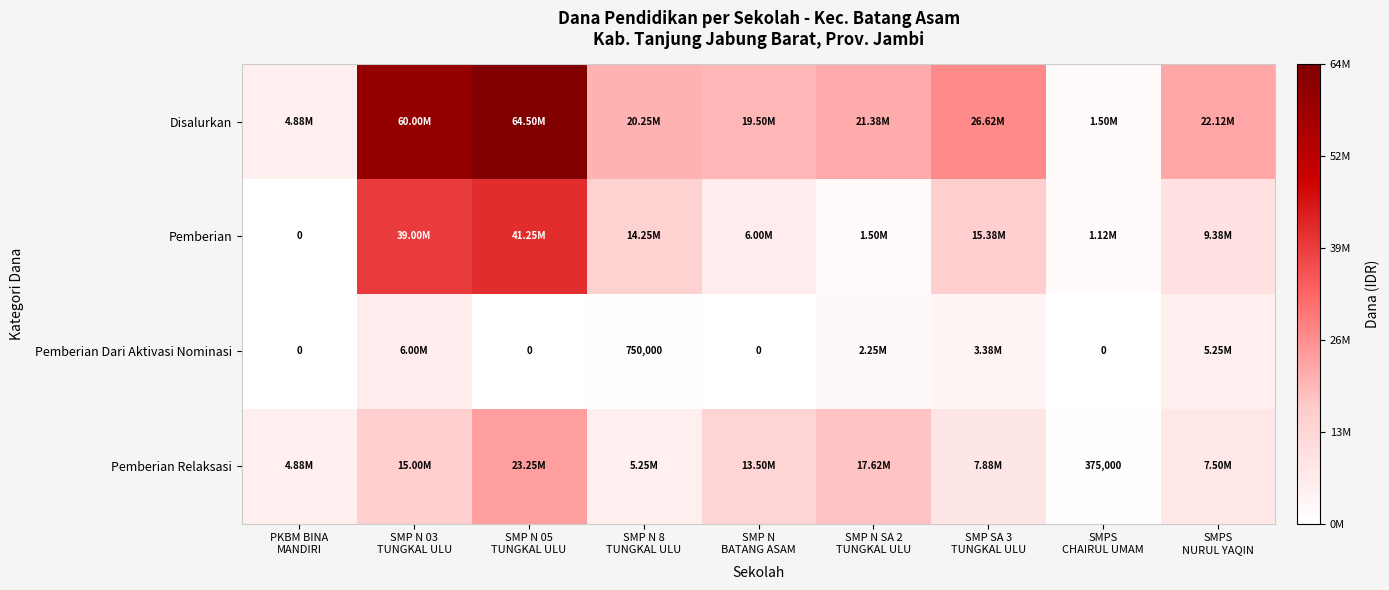

True or false: Disalurkan has a value of 26625000 at SMP SA 3 TUNGKAL ULU.

True